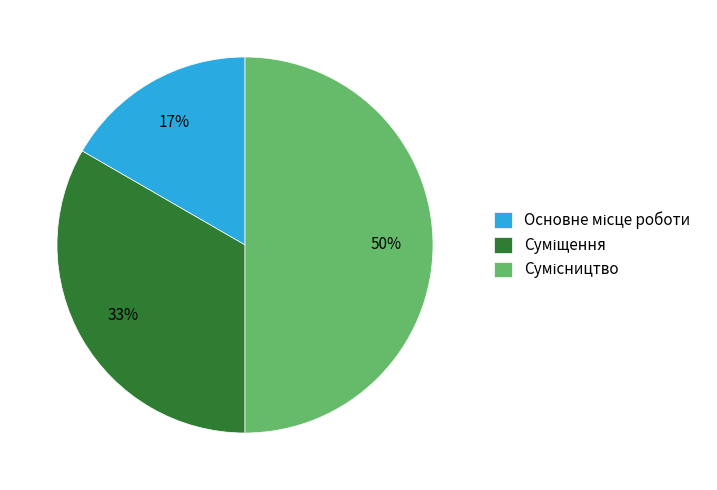

To the nearest percent, what is the difference between the largest and smallest slice percentages?

33%